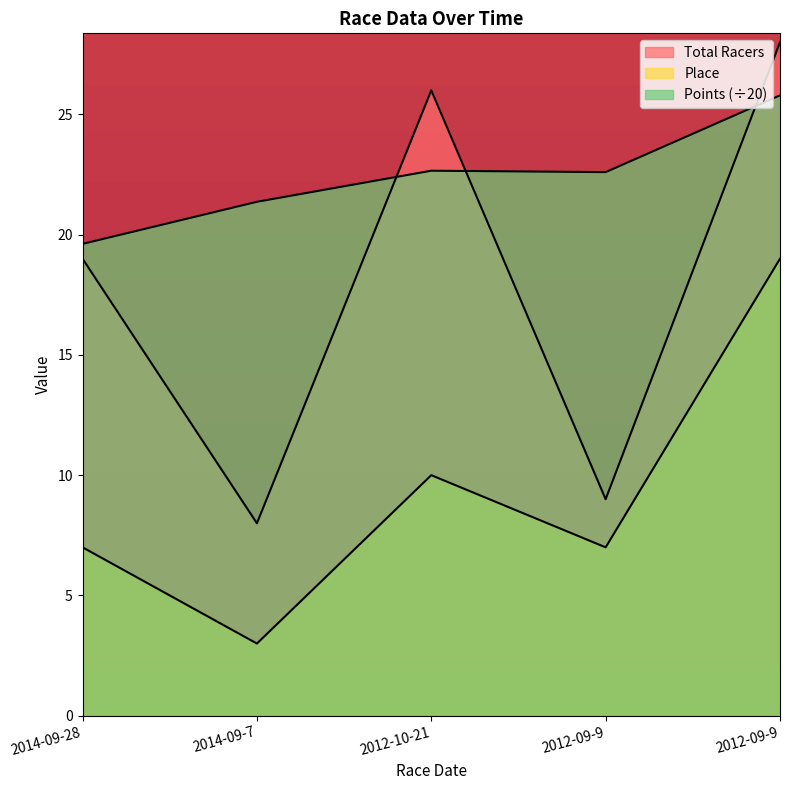

What is the spread (max minus min) of values at 2012-09-9?

15.6